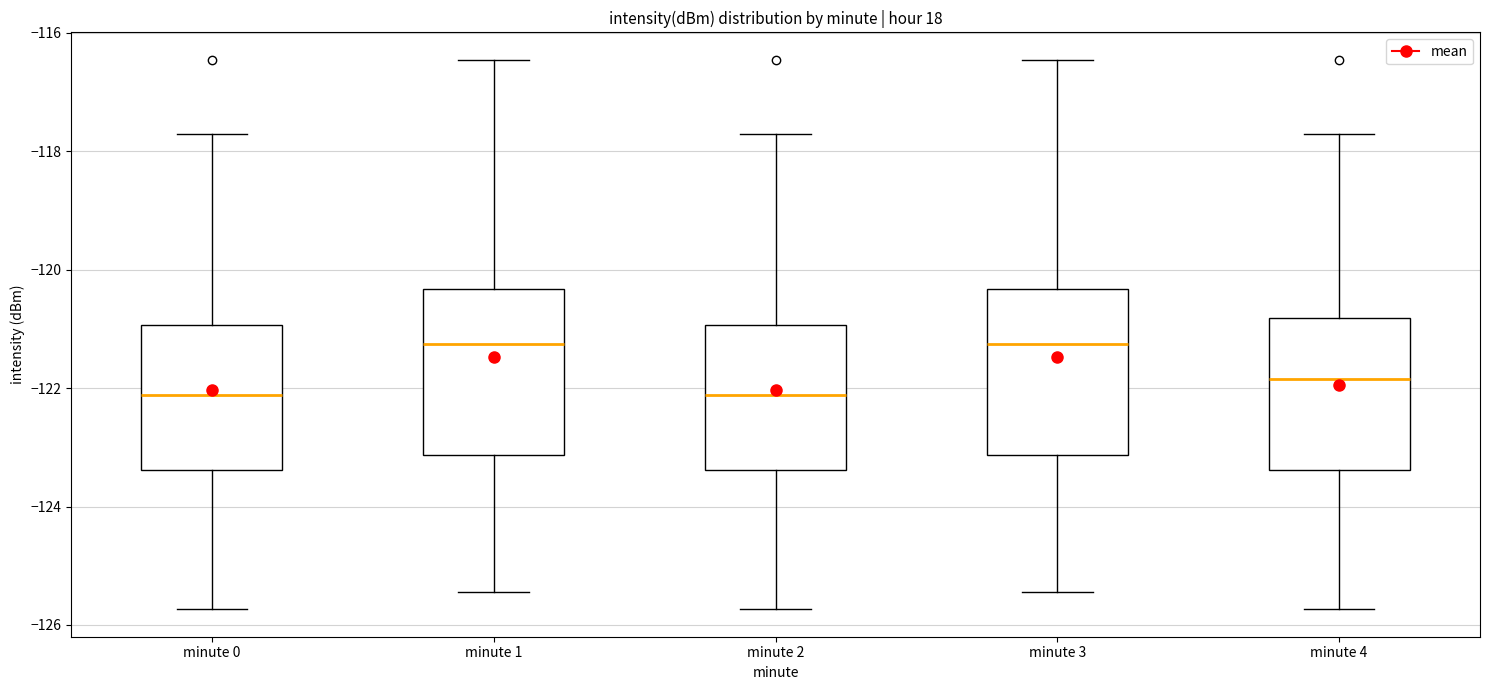

Where does the median line of the box for minute 0 sit on the y-axis? The values are not printed on the chart, so give them approximately, as read against the axis.

-122.2